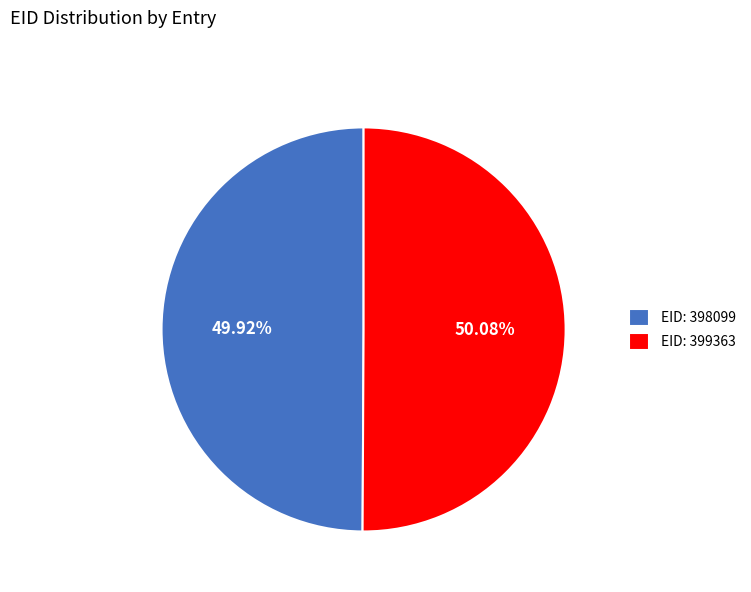

Is there a majority slice in this chart?

Yes